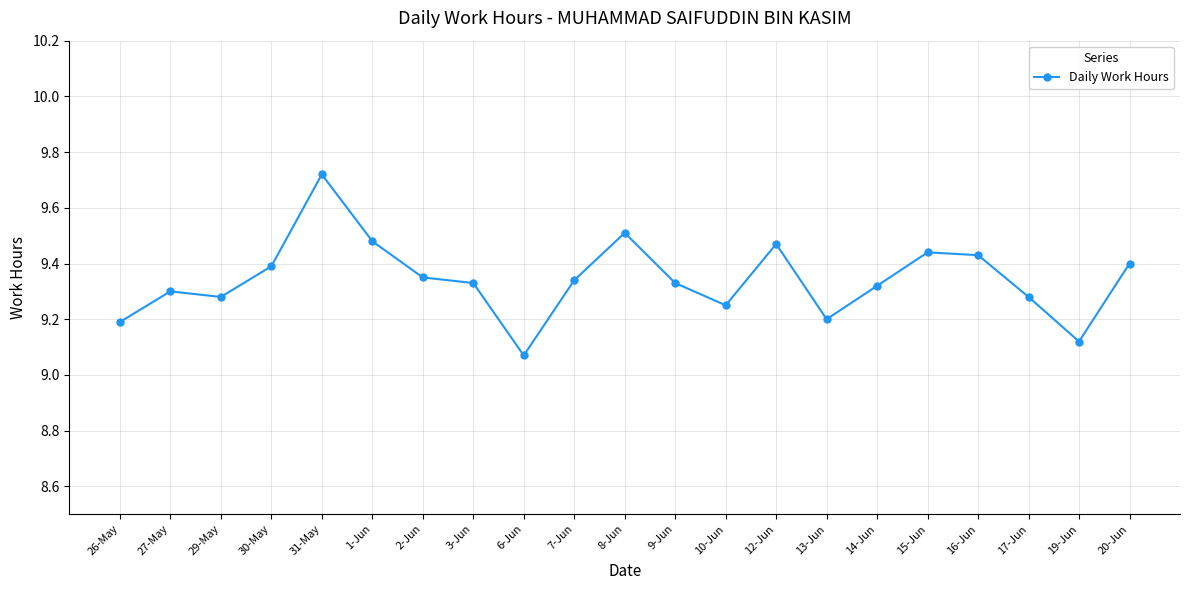

True or false: the data has more than 1 interior local peaks.

True